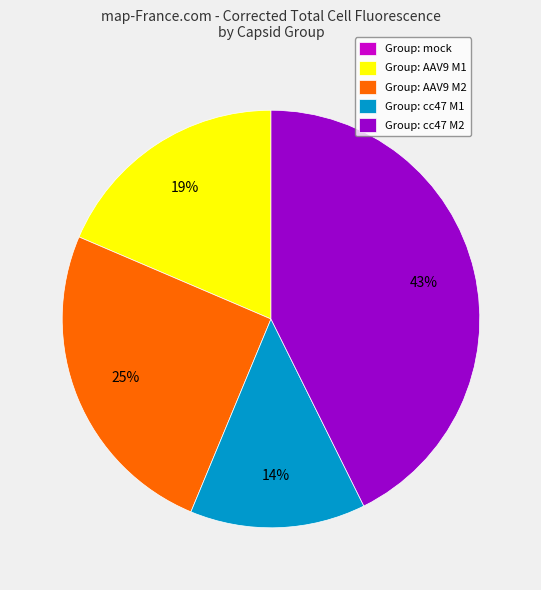

Is there a majority slice in this chart?

No